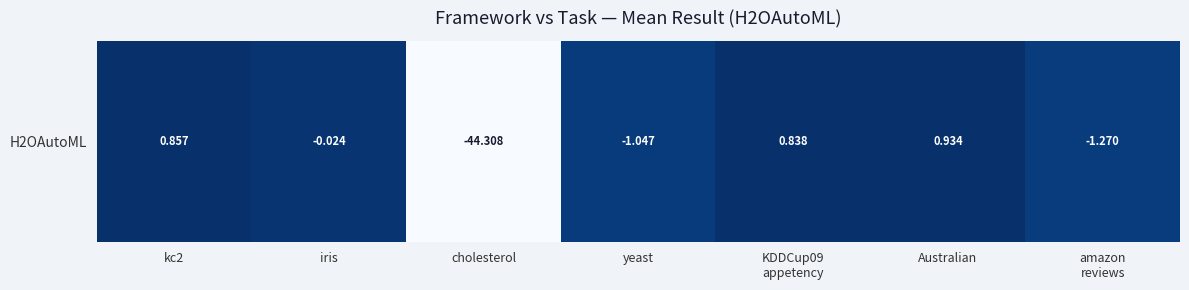

Rank the categories by value from highest to lowest.

Australian, kc2, KDDCup09
appetency, iris, yeast, amazon
reviews, cholesterol